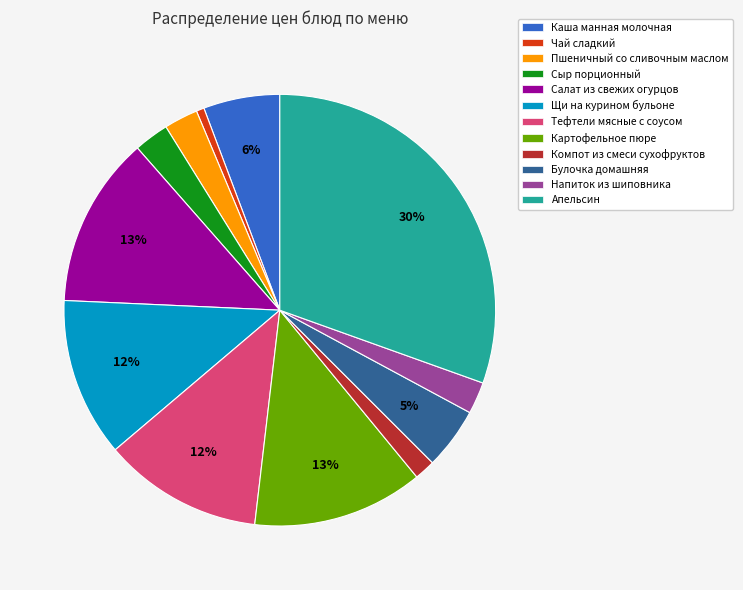

Which category has the biggest portion of the pie?

Апельсин